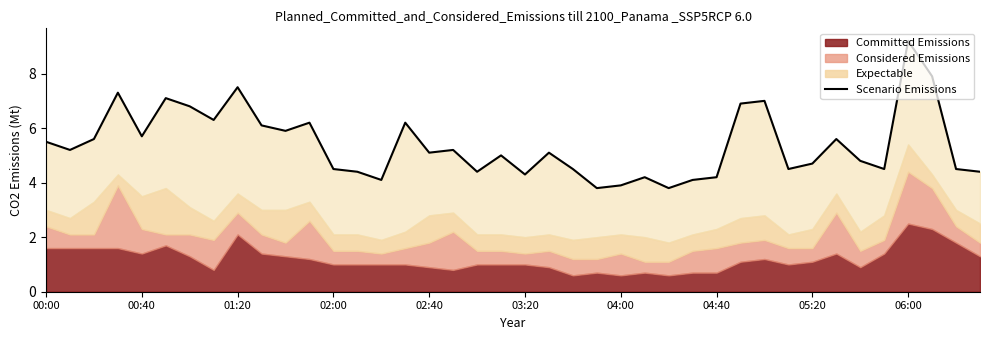

What is the average value?

5.4